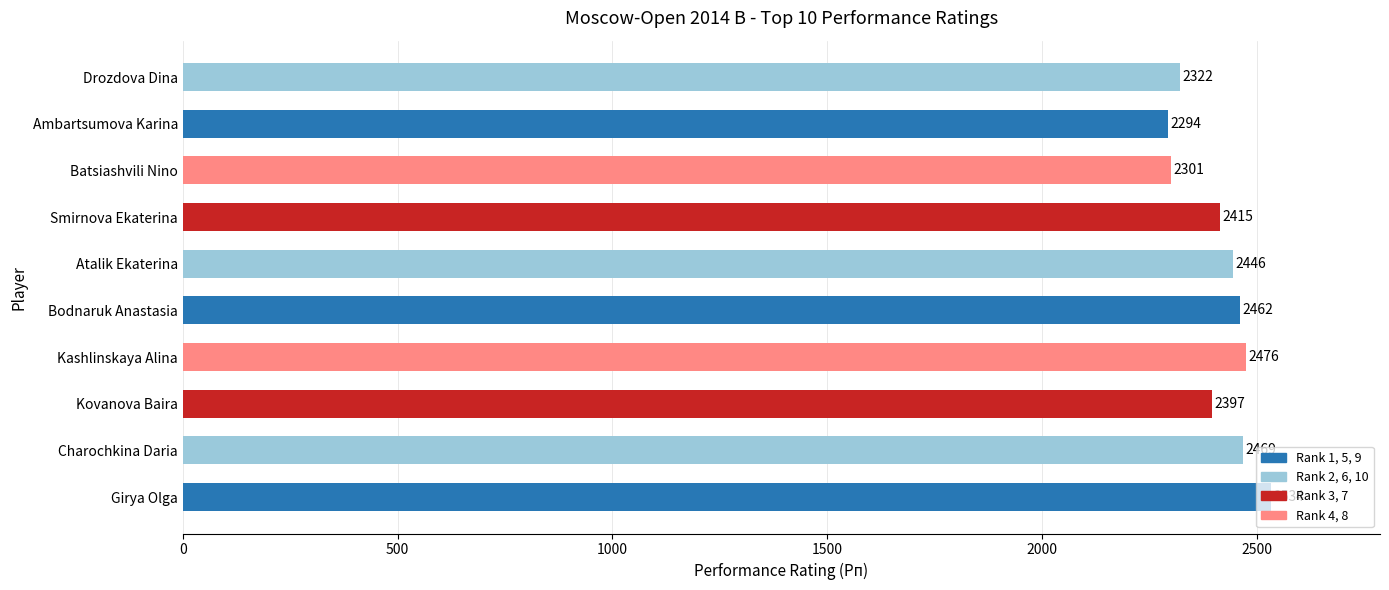

Which label corresponds to the largest value in the chart?

Girya Olga